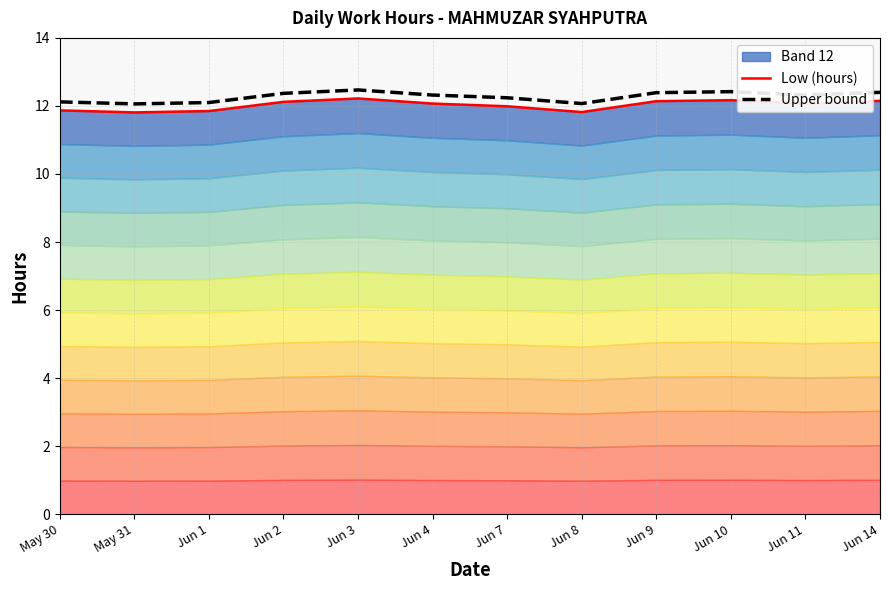

What is the total value across all series at Jun 1?

23.9